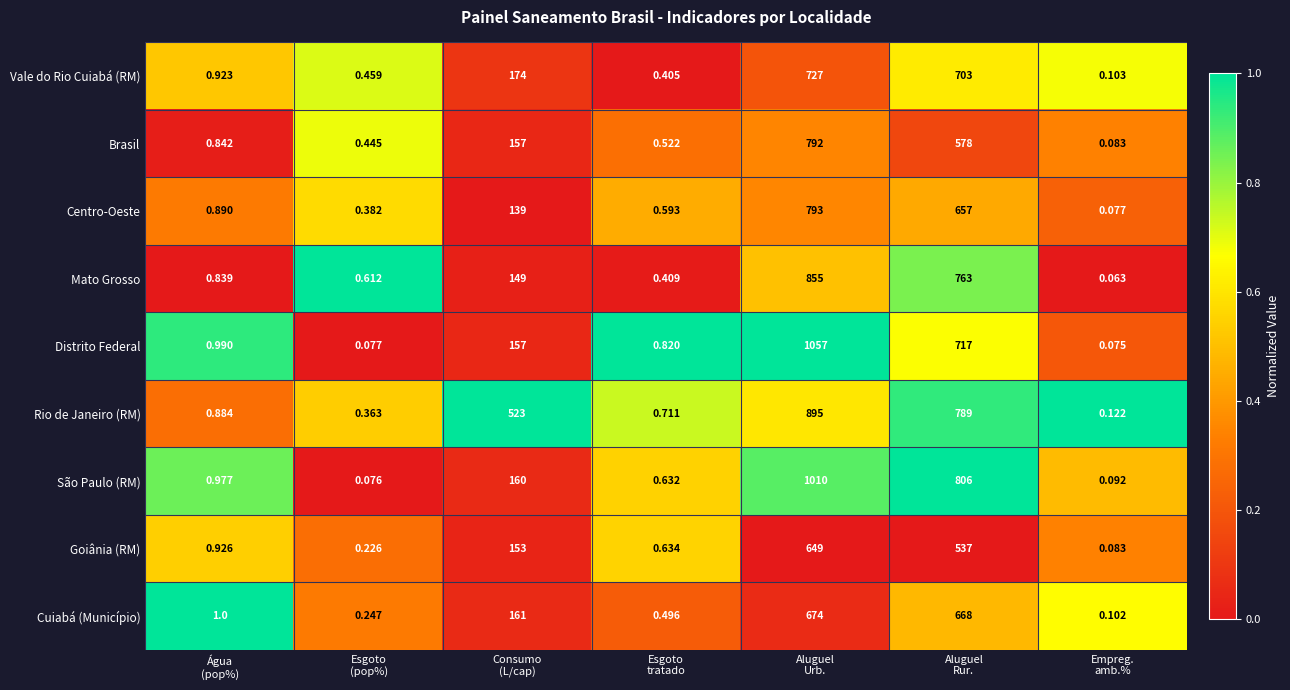

Rank the series by their maximum value, from lowest to highest.

Goiânia (RM), Cuiabá (Município), Vale do Rio Cuiabá (RM), Brasil, Centro-Oeste, Mato Grosso, Rio de Janeiro (RM), São Paulo (RM), Distrito Federal